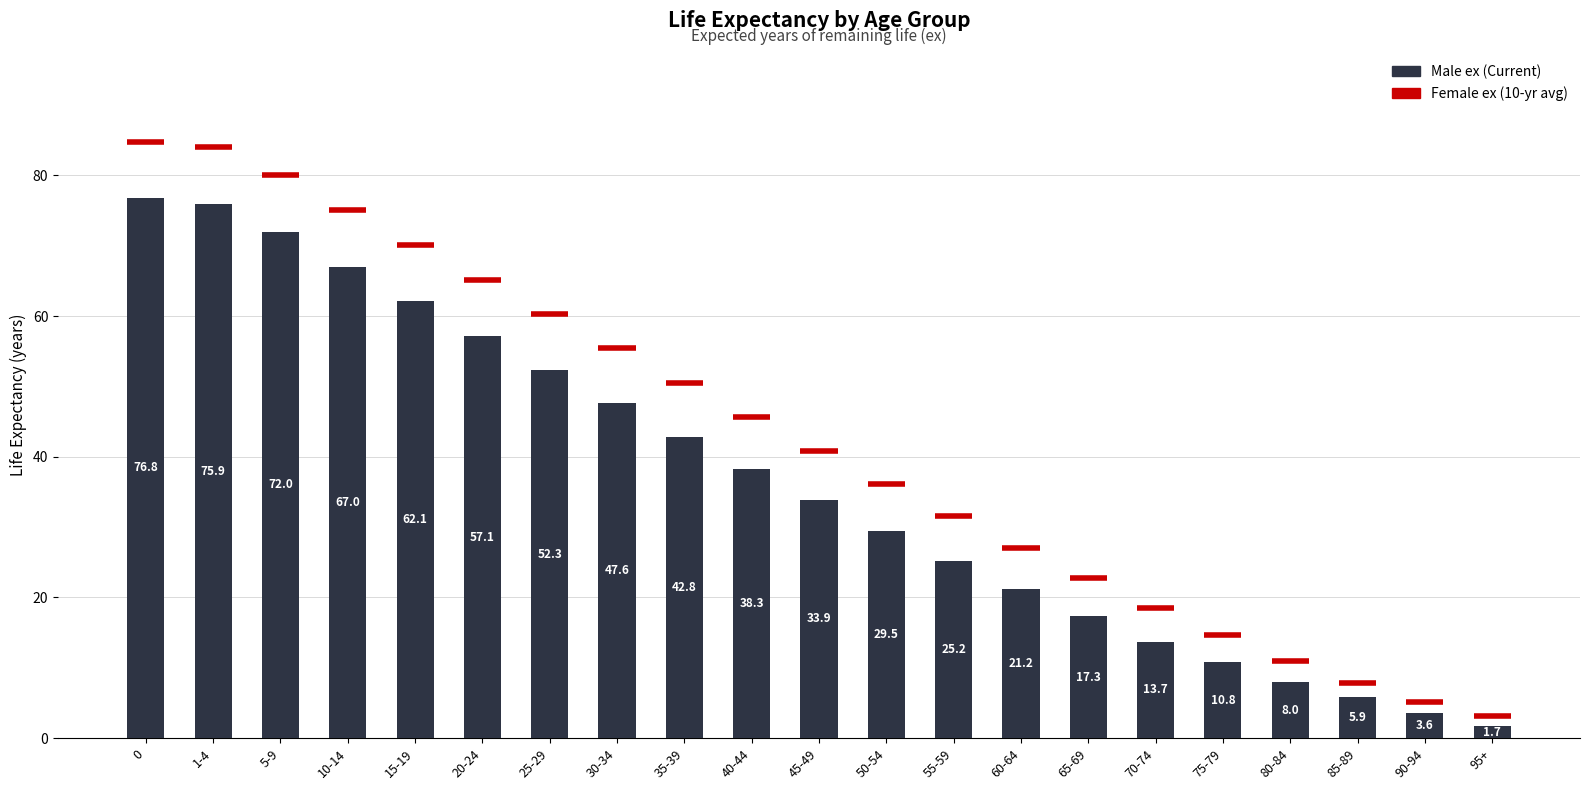

What is the difference between the values at 95+ and 1-4?

74.2